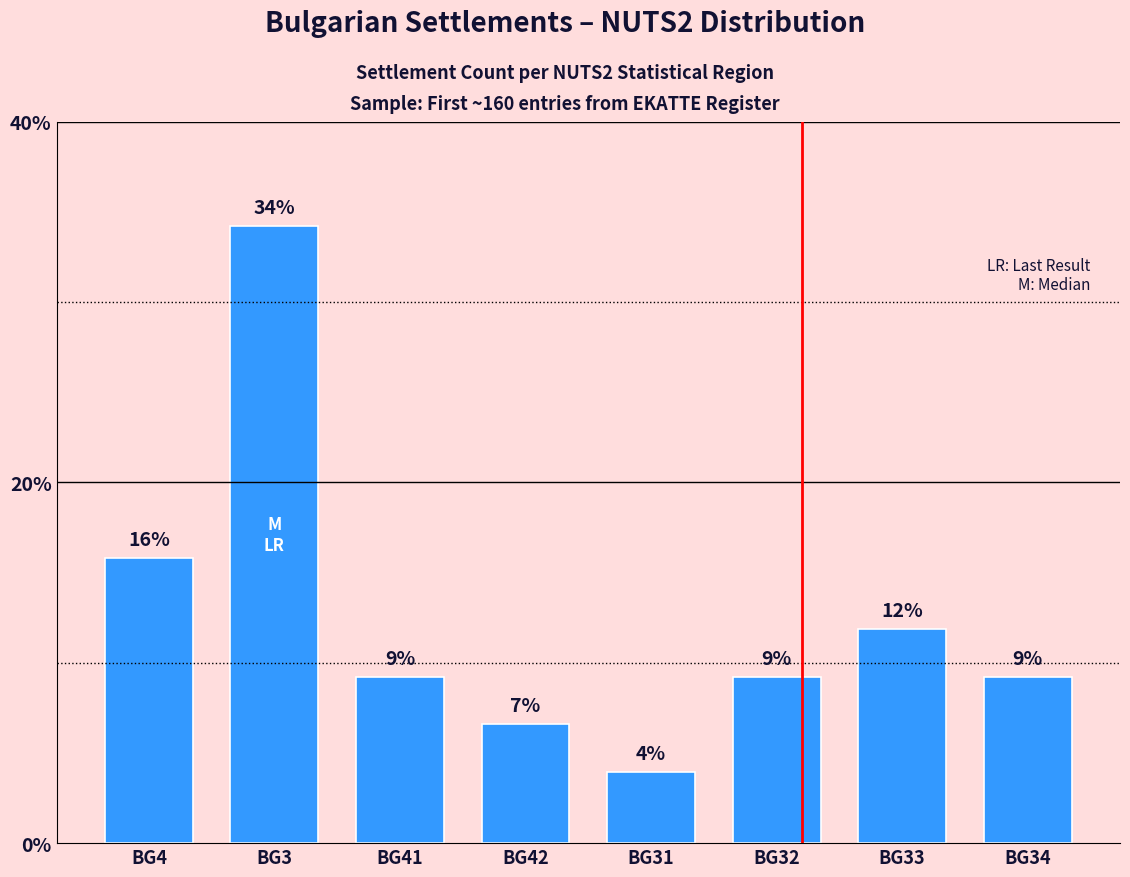

Are the bars horizontal?

No